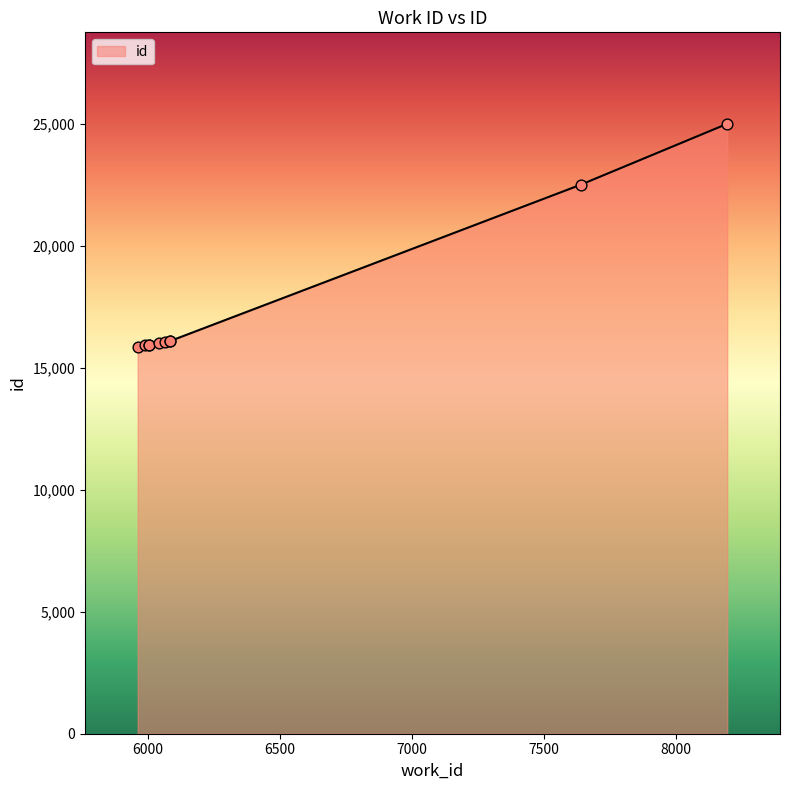

What is the ratio of the value at 6083 to the value at 5987?

1.0